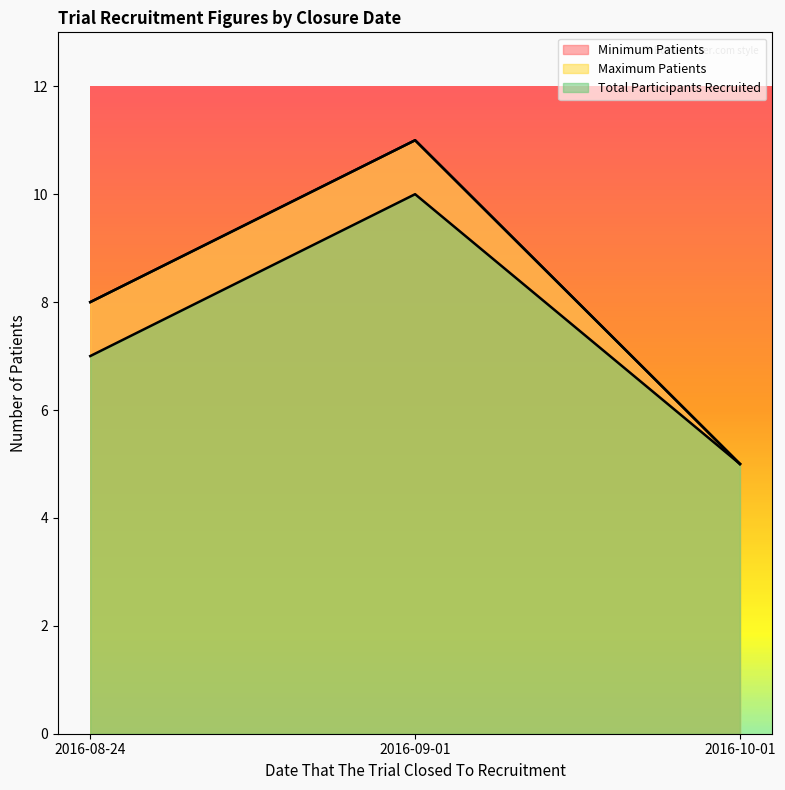

Is the value of Minimum Patients at 2016-10-01 greater than the value of Total Participants Recruited at 2016-08-24?

No